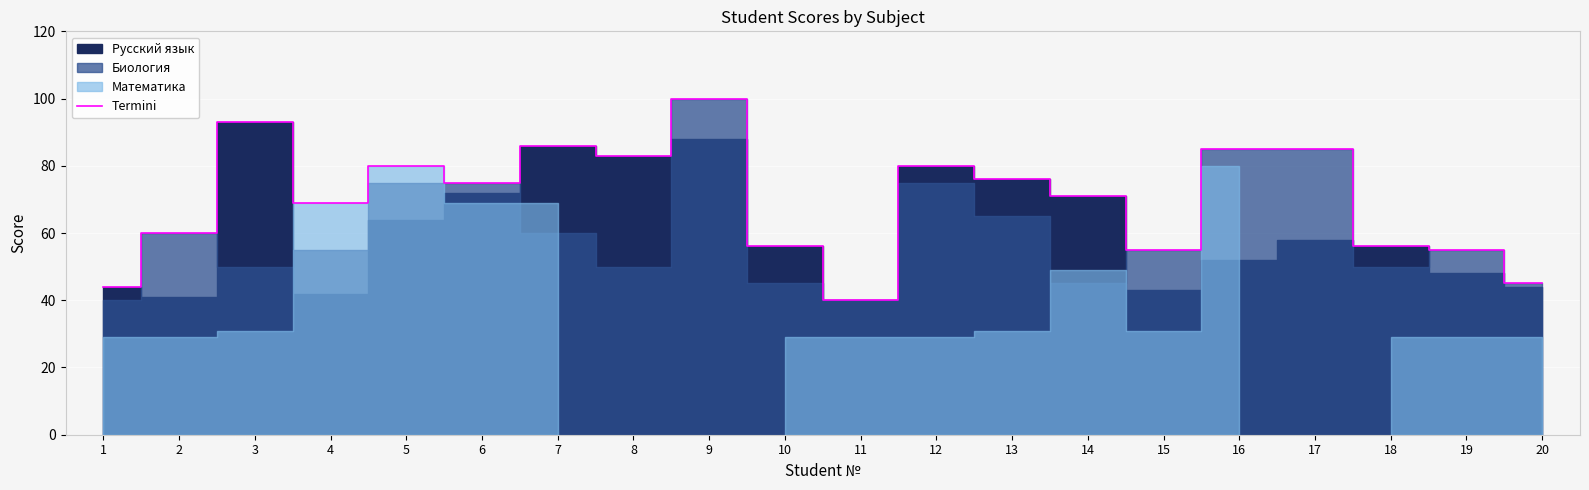

Where is the data nearest to the value 70?

4